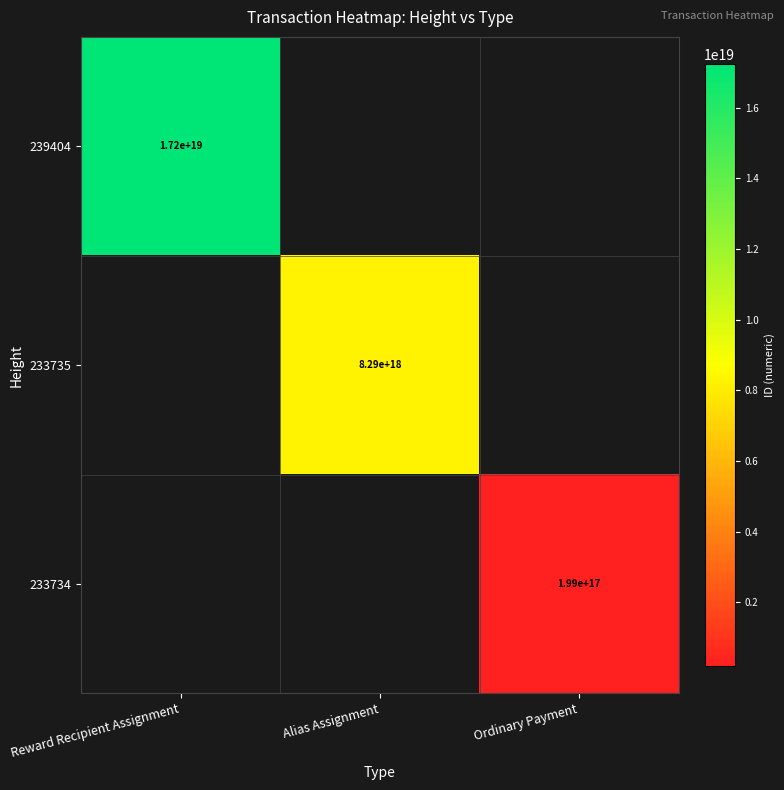

Is it true that 239404 equals 17200000000000000000 at Reward Recipient Assignment?

True